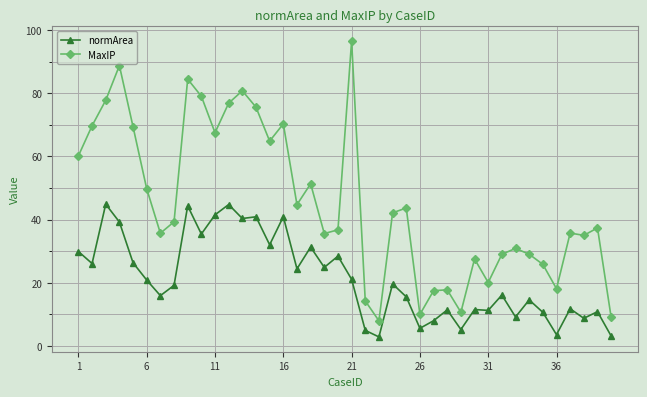

Which series has the largest total across all categories?

MaxIP